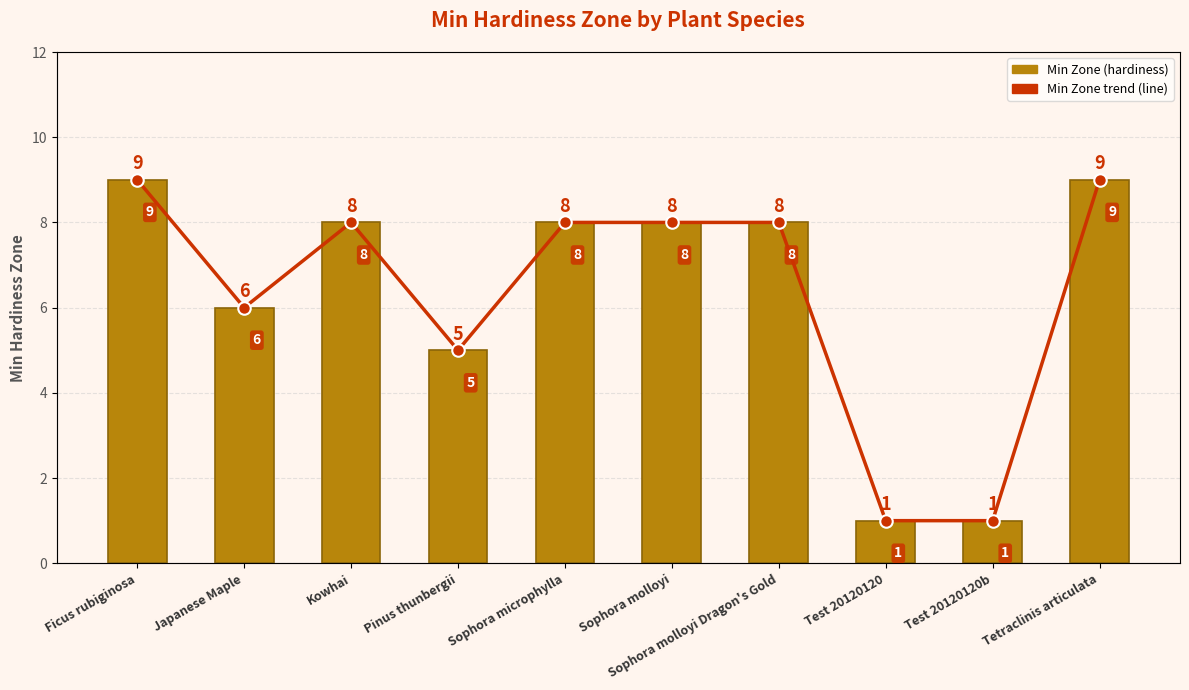

How many data points in Min Zone (hardiness) are above 8?

2